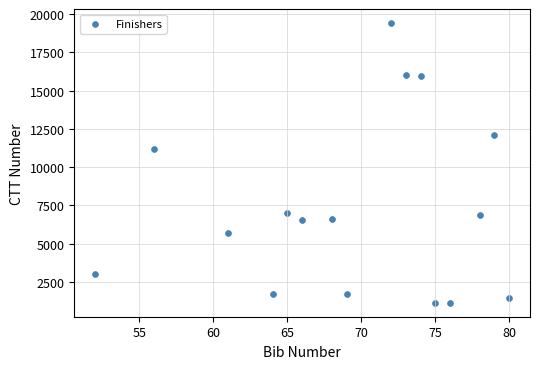

What is the range of Y values (max minus min)?

18291